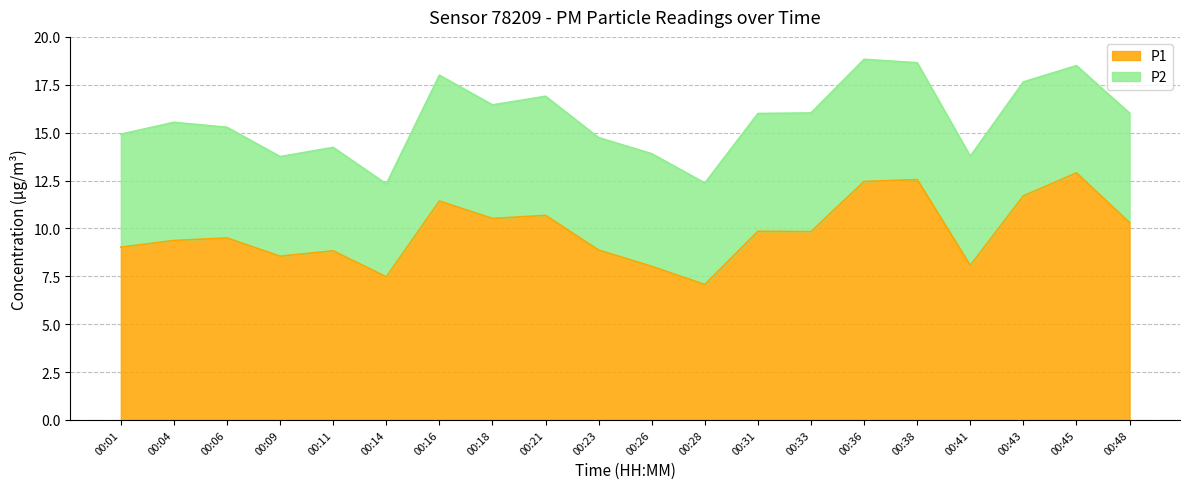

Is it true that the value at 00:36 is 5.4?

False